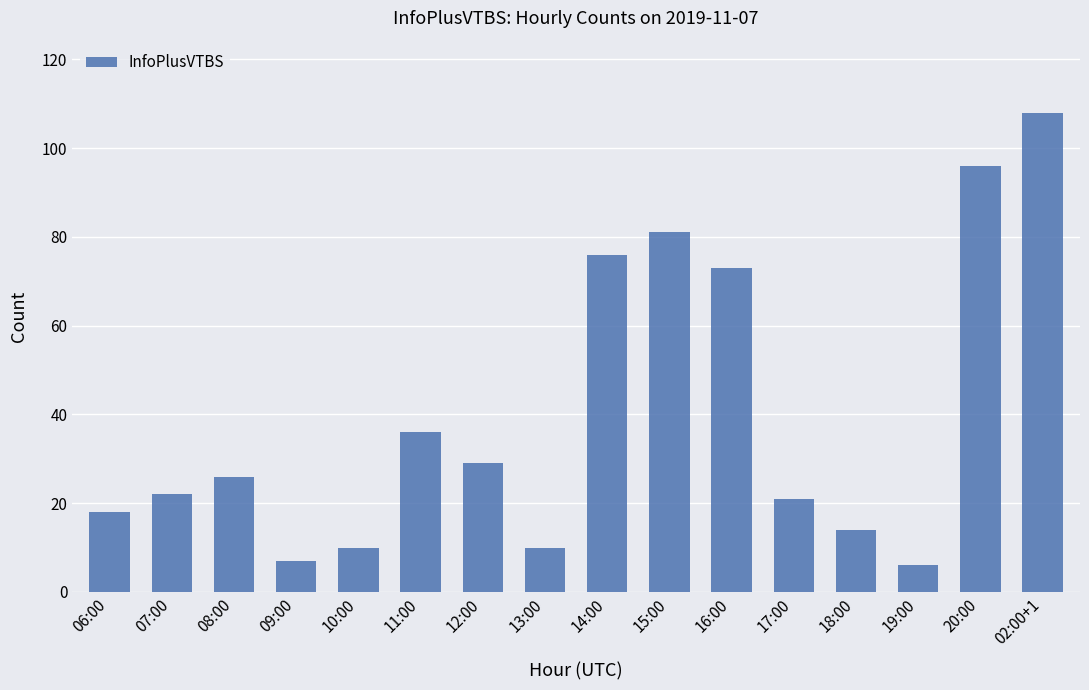

Which label corresponds to the largest value in the chart?

02:00+1